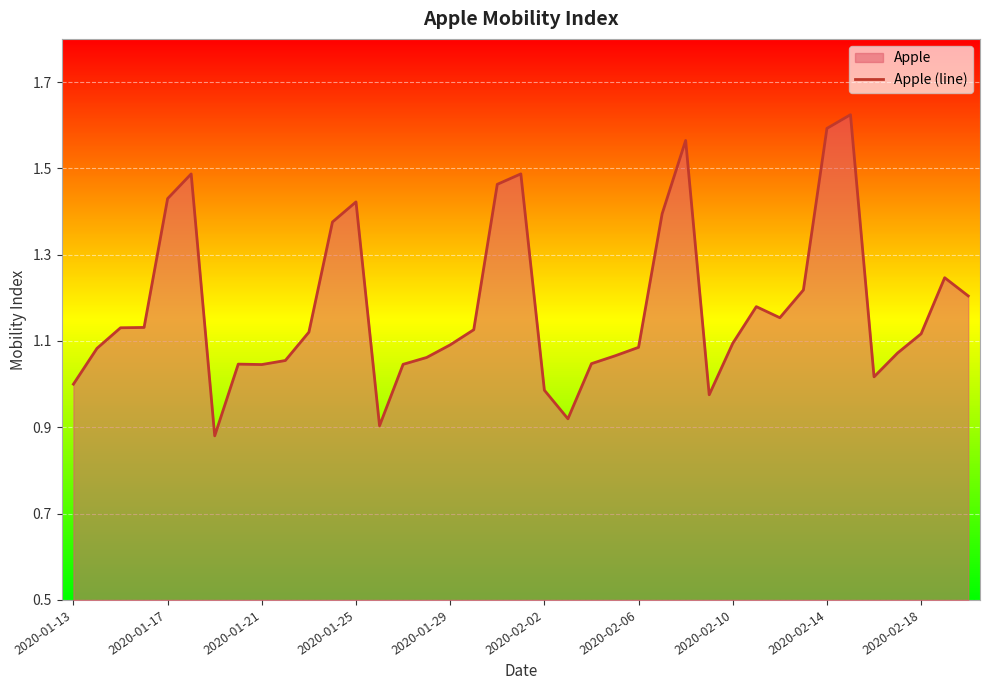

True or false: the data shows 1.6 at 2020-02-14.

True